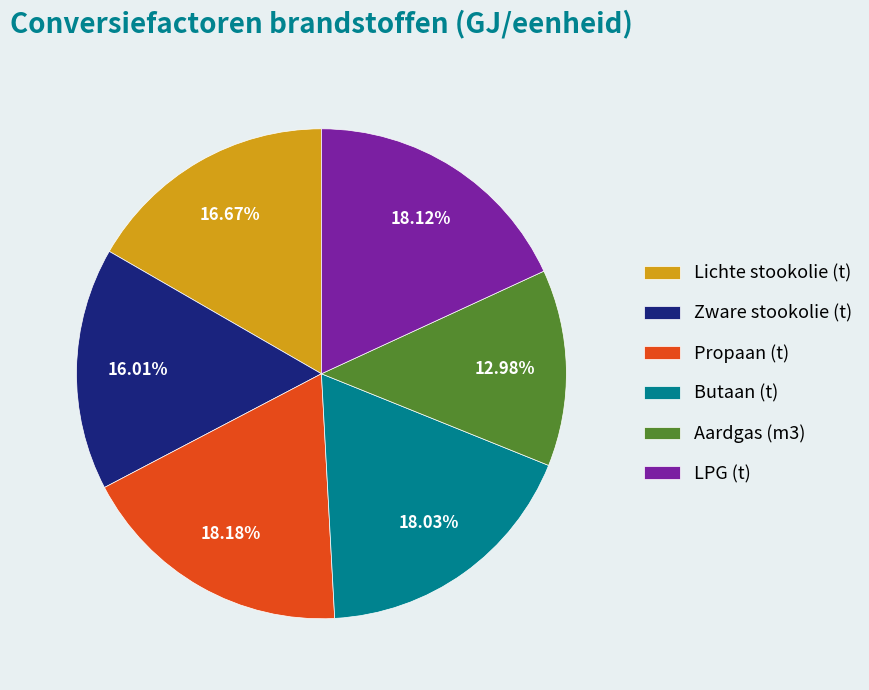

Is LPG (t) the majority of the pie?

No